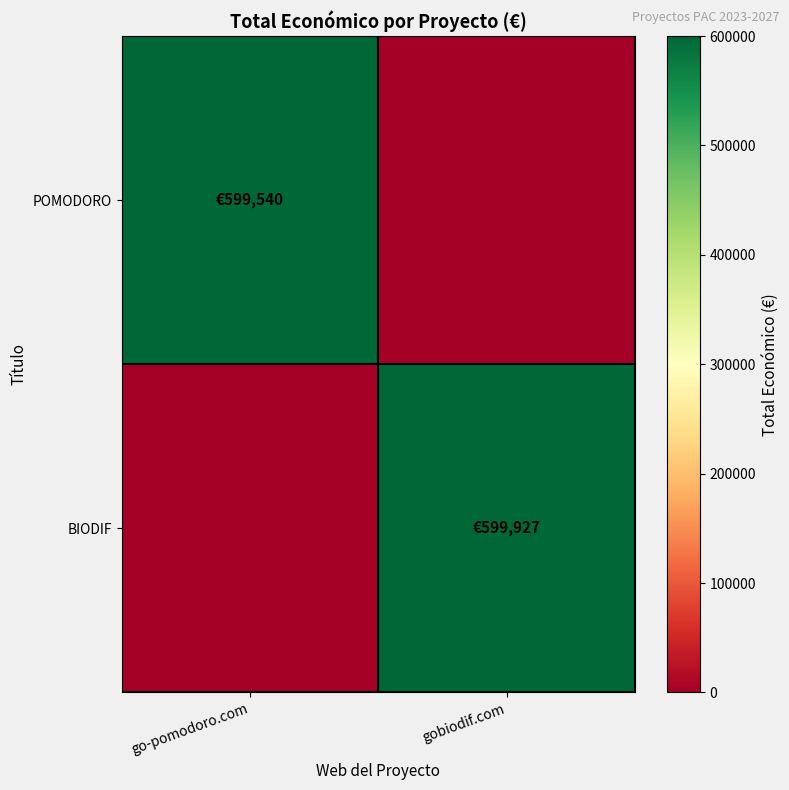

Reading right to left, extract all data points from this chart.

POMODORO: gobiodif.com=0	go-pomodoro.com=599540
BIODIF: gobiodif.com=599927	go-pomodoro.com=0